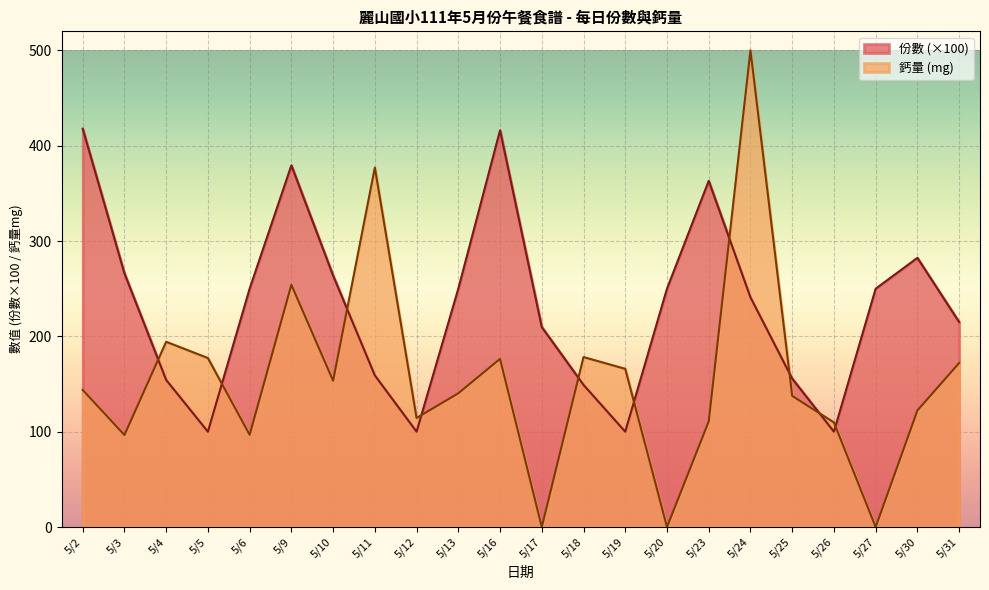

What is the smallest value displayed?

0.0